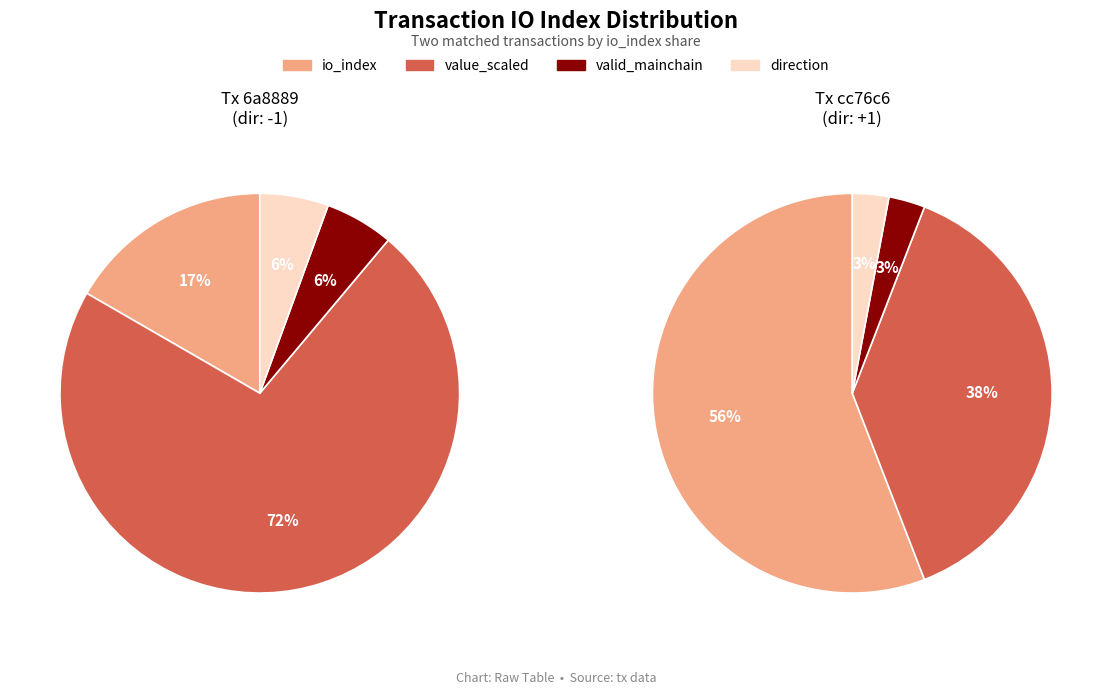

Between value and io_index, which is larger?

value